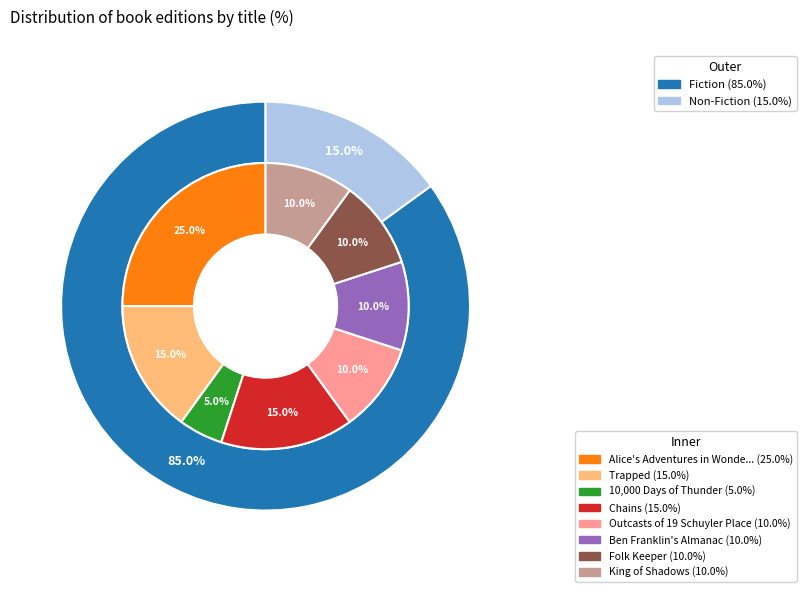

What is the ratio of the value at Alice's Adventures in Wonderland to the value at Chains?

1.7